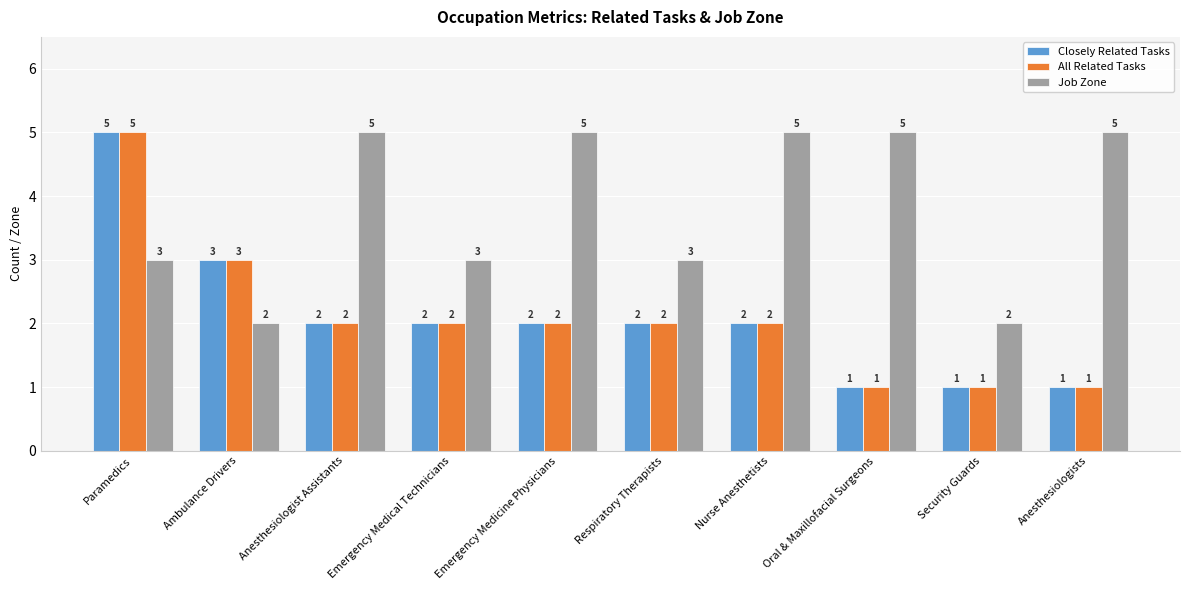

At which category is the sum across all series the highest?

Paramedics